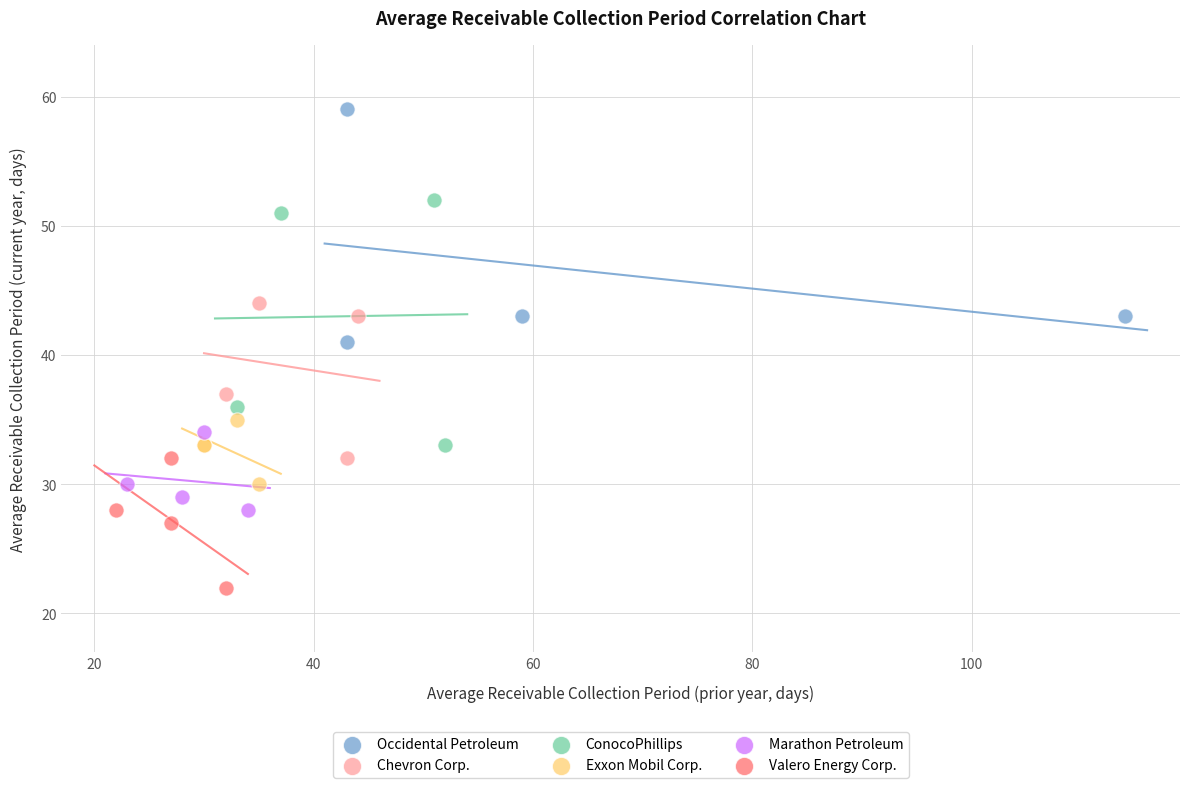

Which series reaches the maximum Y coordinate?

Occidental Petroleum